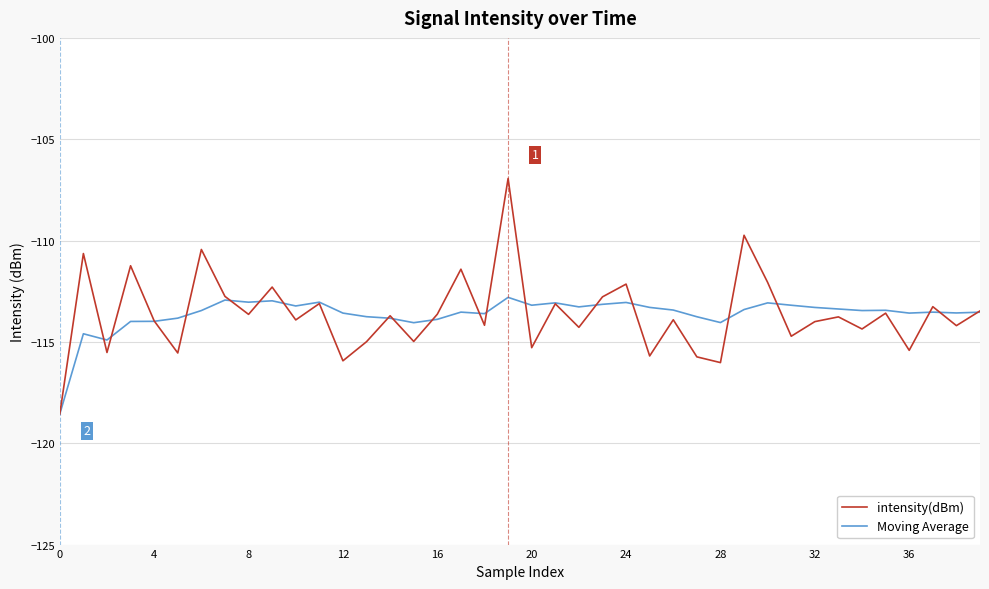

Is this an area chart (filled region under the line)?

No